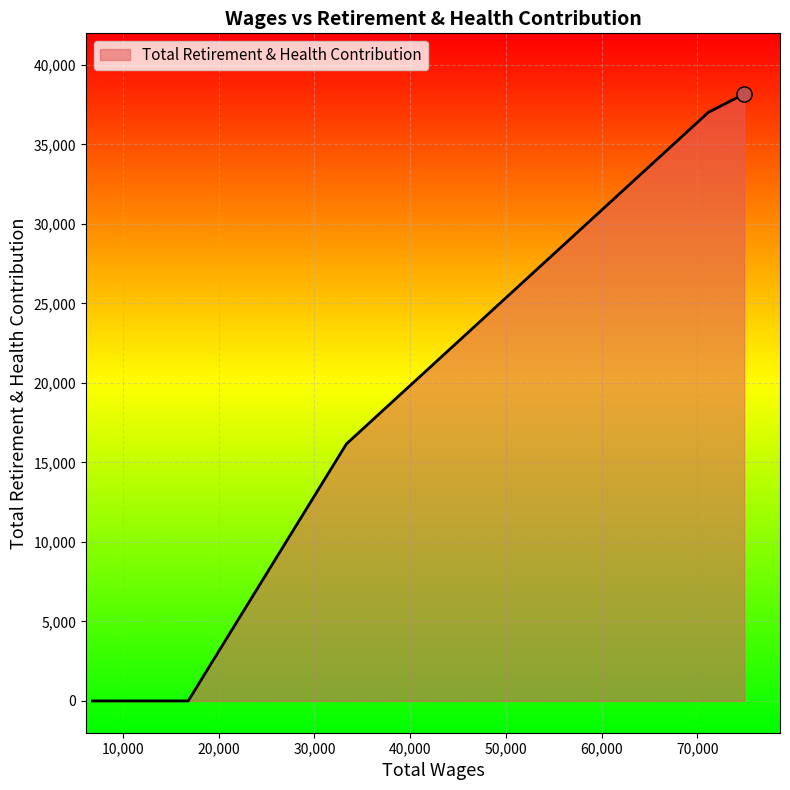

True or false: there are more than 1 points higher than both neighbors.

False